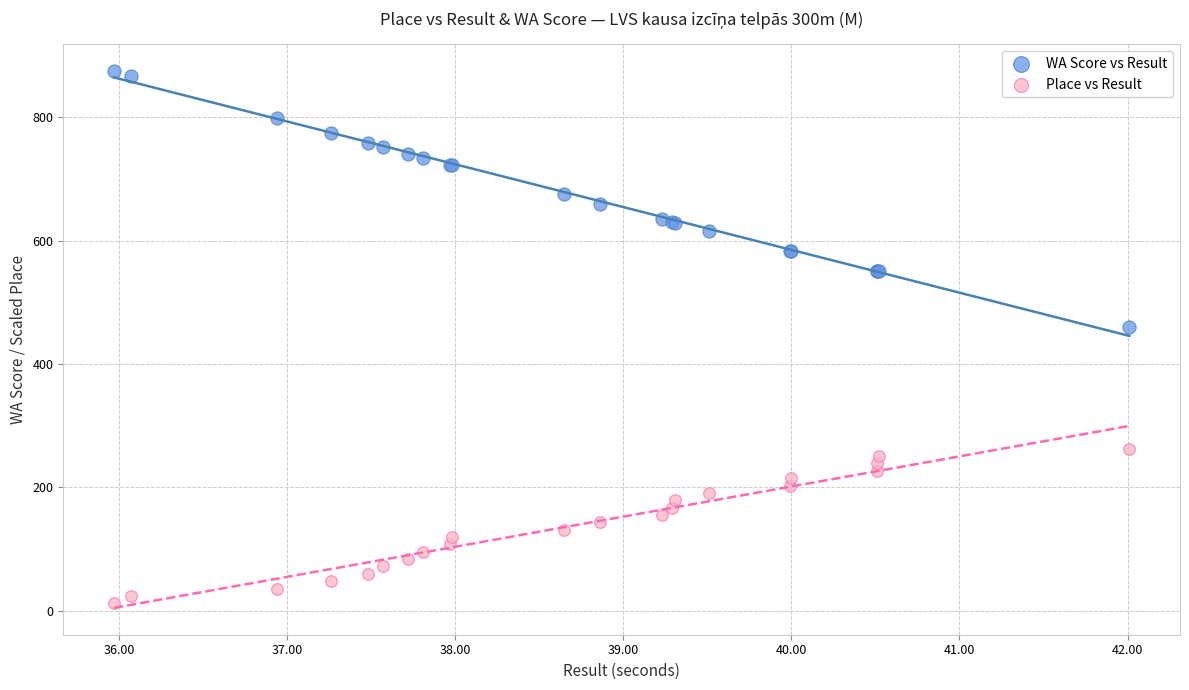

Across all series, what Y value is closest to 443?

460.0